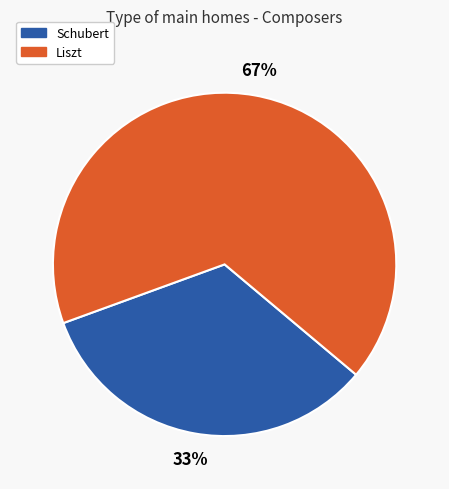

Which slice represents more than half of the pie?

Liszt